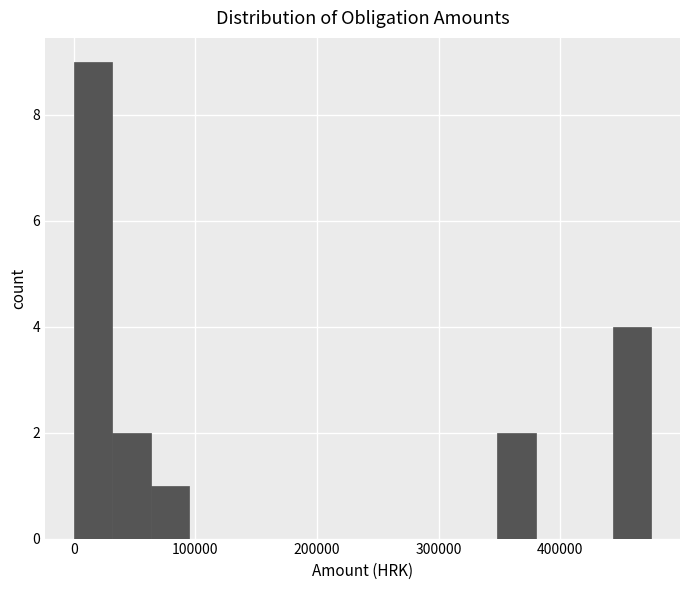

Read against the x-axis, roughly where is the centre of the tallest bar?

20000